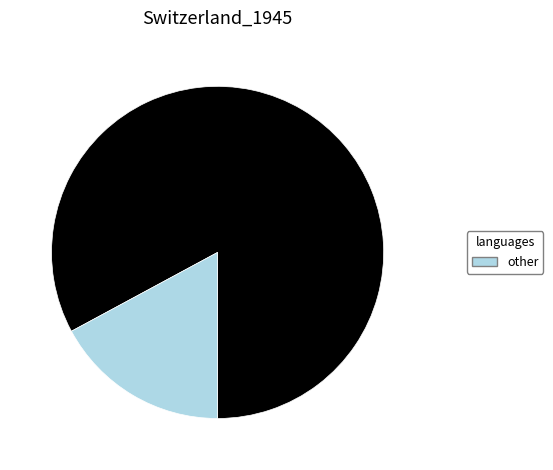

Is there any slice that represents more than half of the pie?

Yes